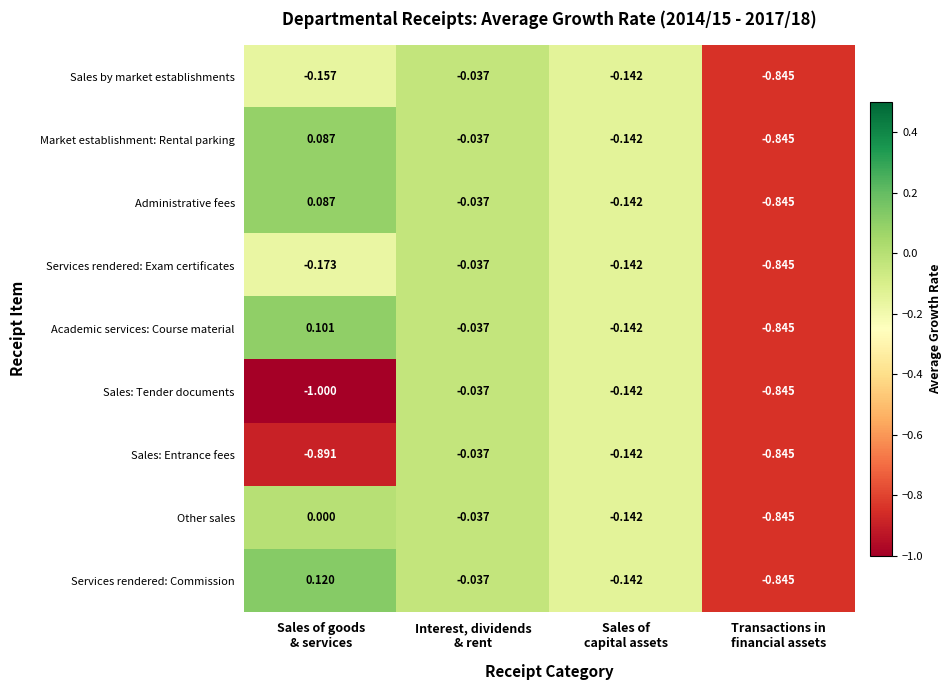

Count the number of categories in the chart.

4